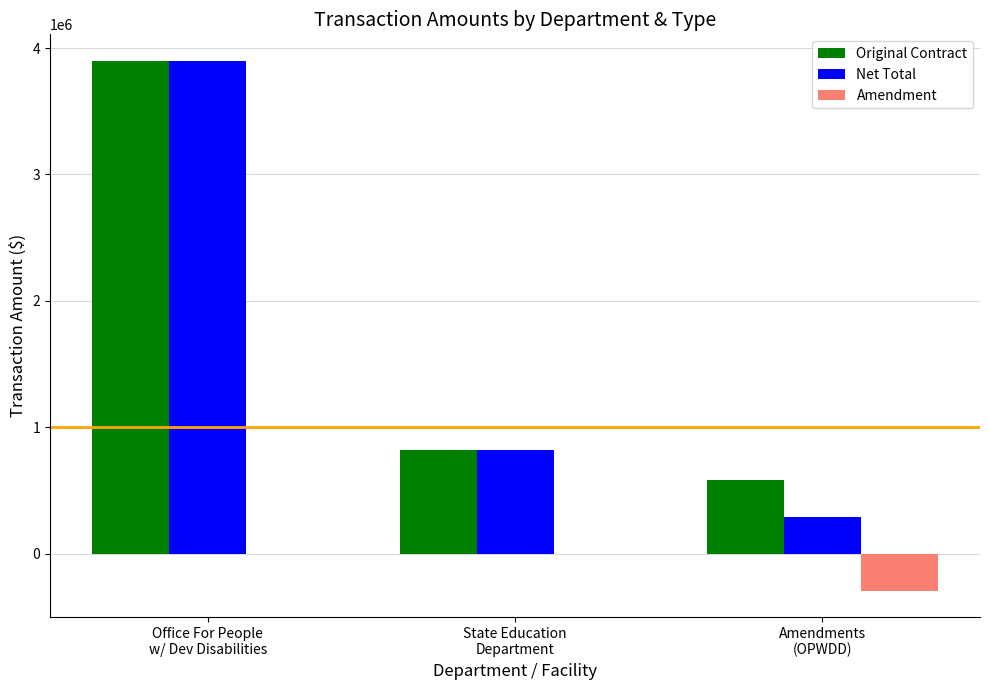

Reading left to right, what are all the values shown in this chart?

Original Contract: Office For People
w/ Dev Disabilities=3899237	State Education
Department=818234	Amendments
(OPWDD)=582495
Net Total: Office For People
w/ Dev Disabilities=3899237	State Education
Department=818234	Amendments
(OPWDD)=289635
Amendment: Office For People
w/ Dev Disabilities=0	State Education
Department=0	Amendments
(OPWDD)=-292860